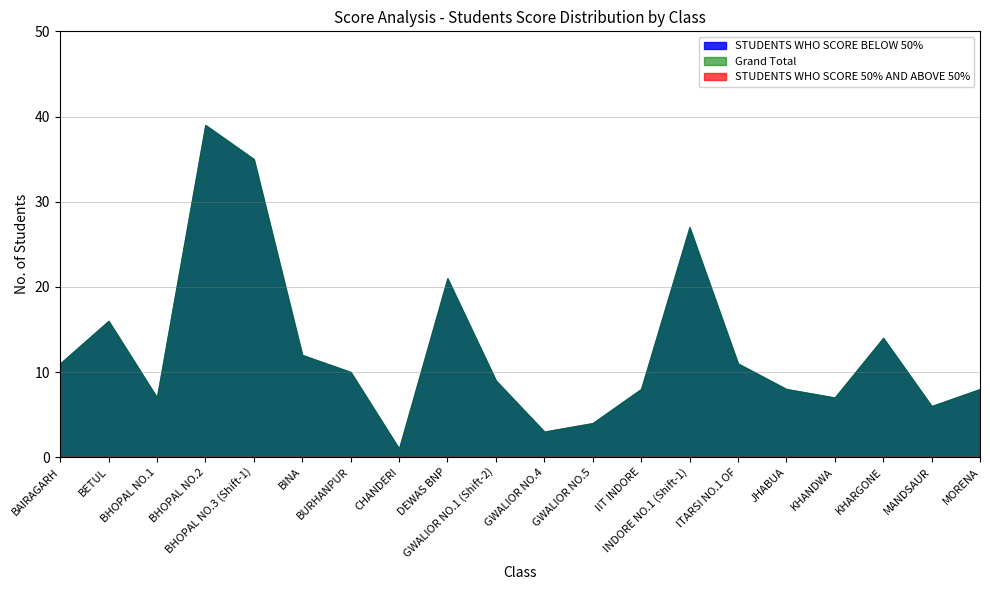

What is the value of the Grand Total point at the 5th from the left?

35